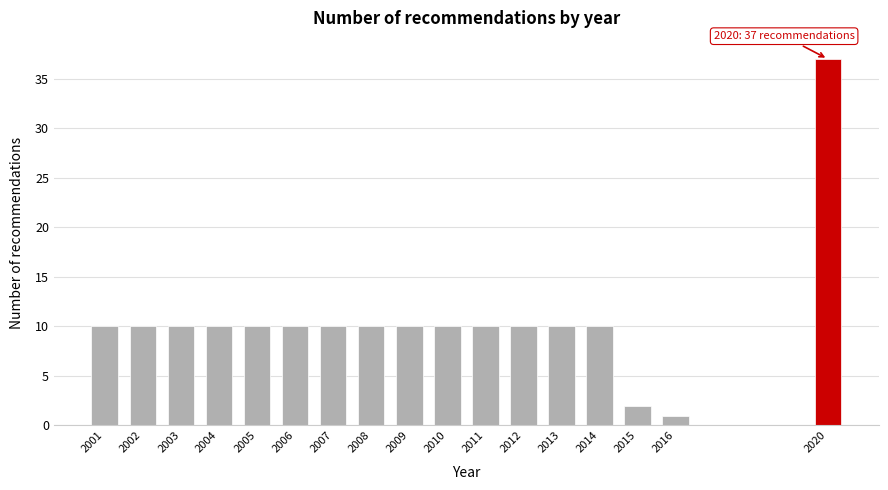

Reading right to left, transcribe all the data shown in this chart.

2020=37	2016=1	2015=2	2014=10	2013=10	2012=10	2011=10	2010=10	2009=10	2008=10	2007=10	2006=10	2005=10	2004=10	2003=10	2002=10	2001=10